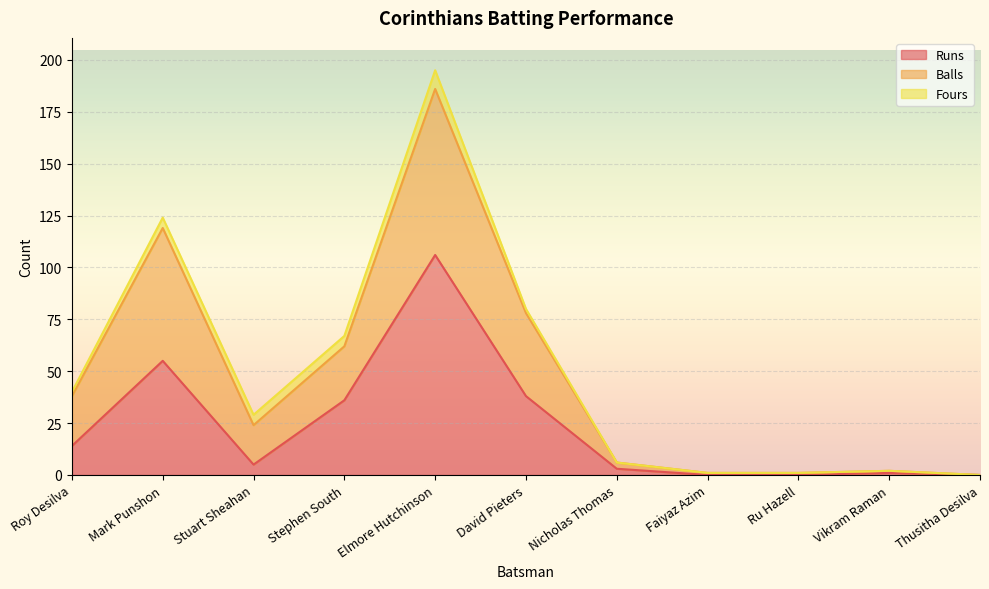

What is the average value of the Balls series?

50